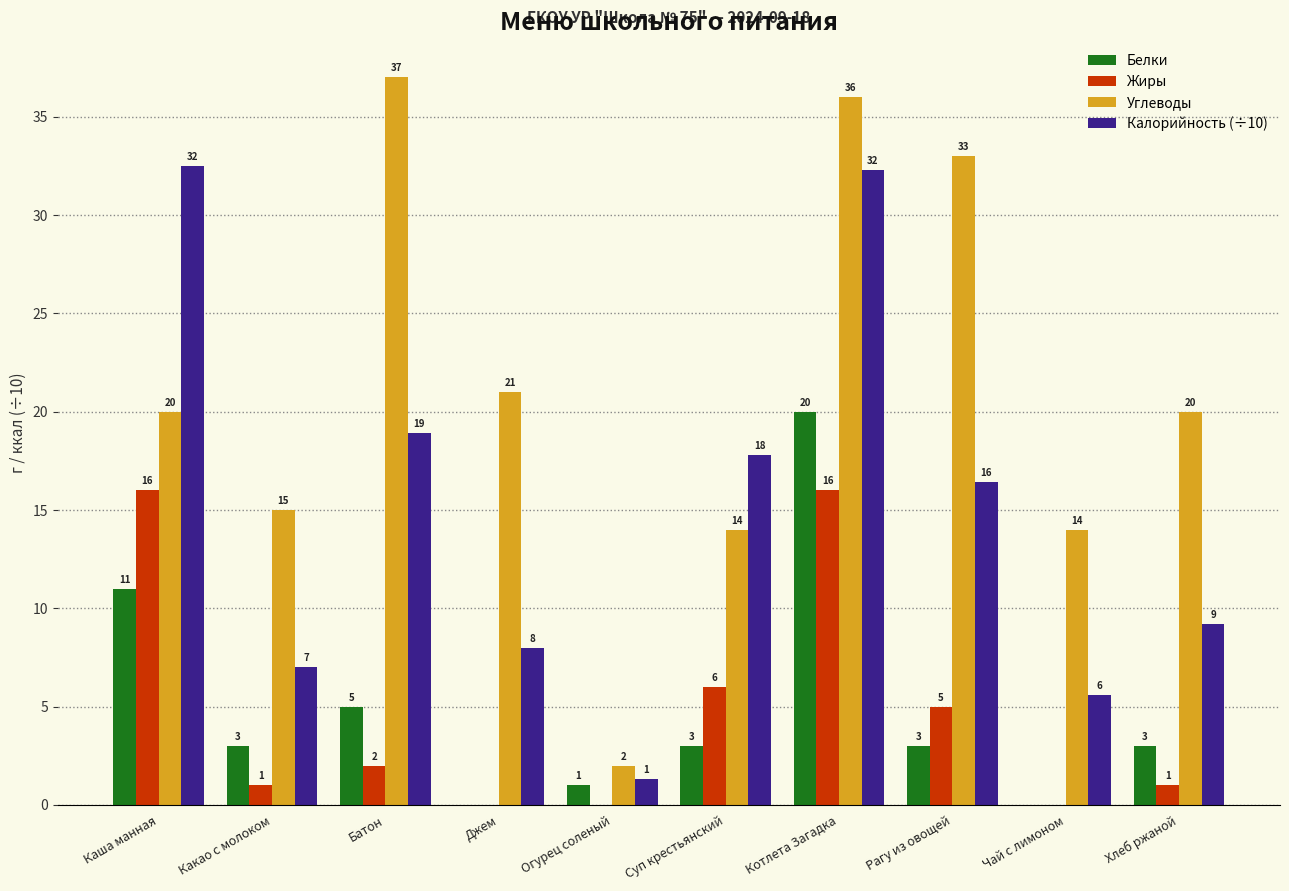

At which label is Жиры closest to 8?

Суп крестьянский